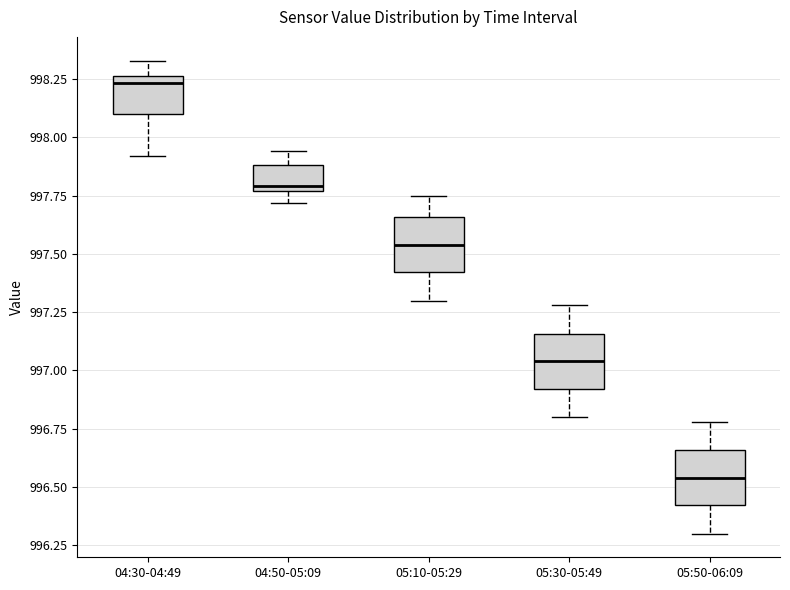

Where does the upper whisker of the box for 04:50-05:09 end on the y-axis? The values are not printed on the chart, so give them approximately, as read against the axis.

997.95